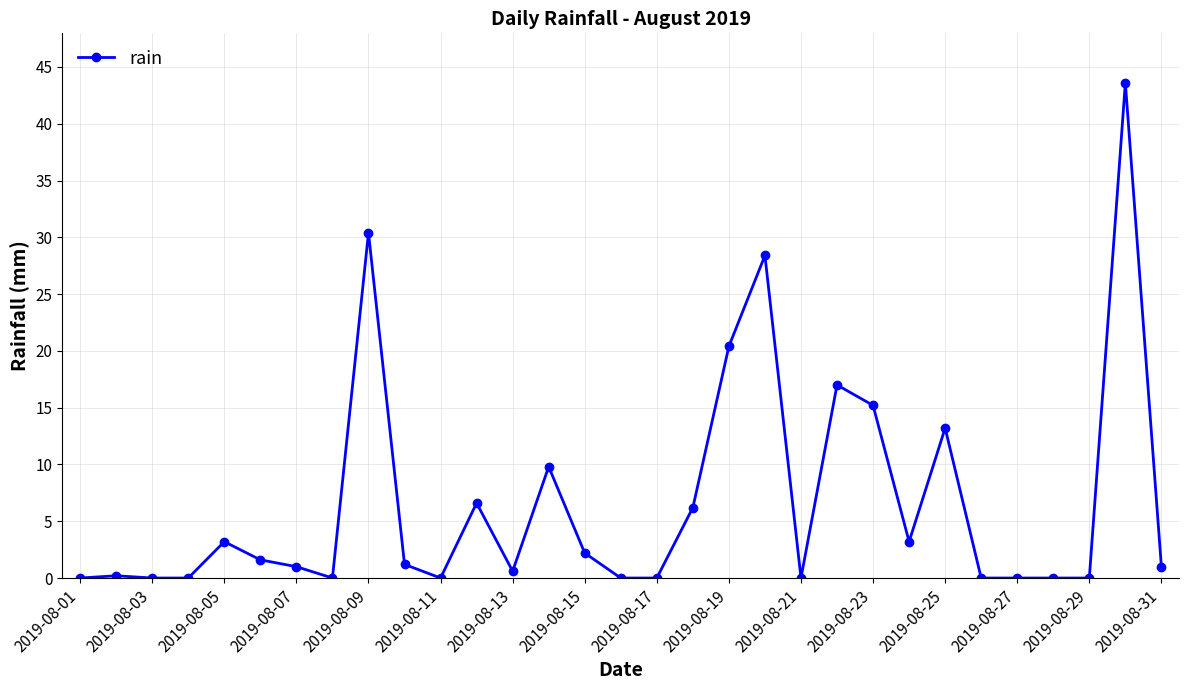

What is the sum of all values?

205.0